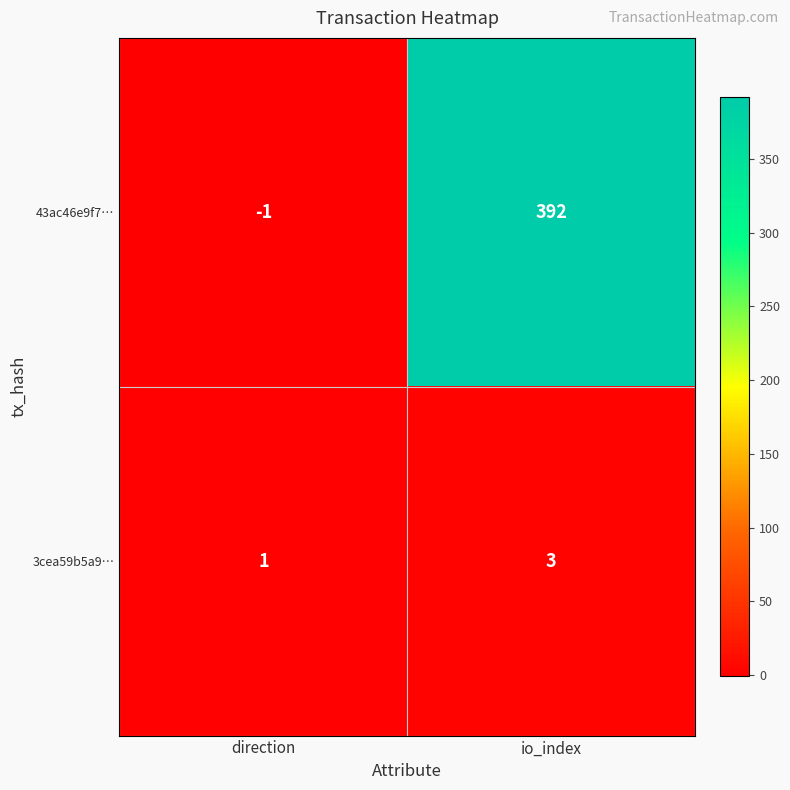

Reading left to right, transcribe all the data shown in this chart.

43ac46e9f7…: -1	392
3cea59b5a9…: 1	3